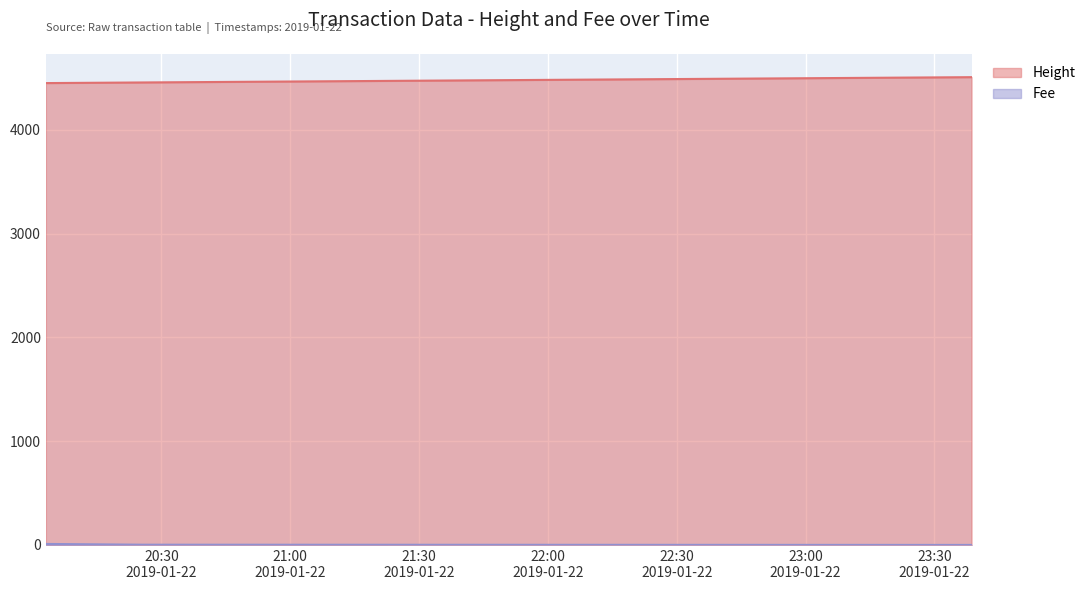

Which series changed the most between 2019-01-22 20:25:40 and 2019-01-22 23:38:38?

Height